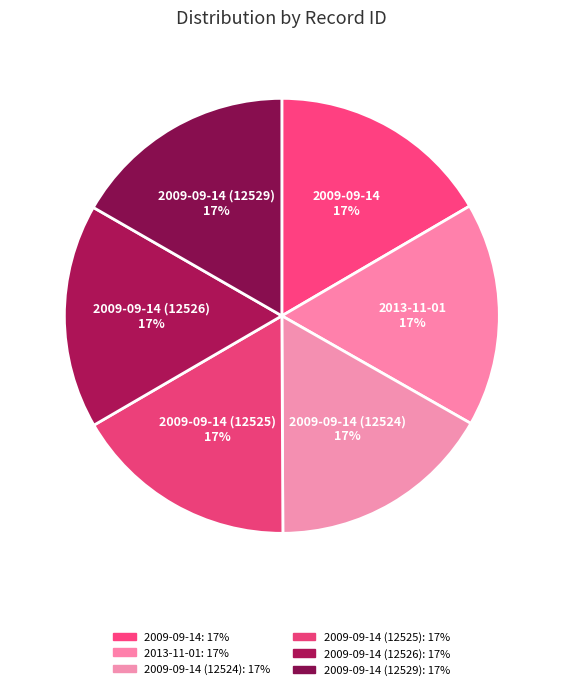

Combined, do 2009-09-14 and 2009-09-14 (12529) account for over 50%?

No